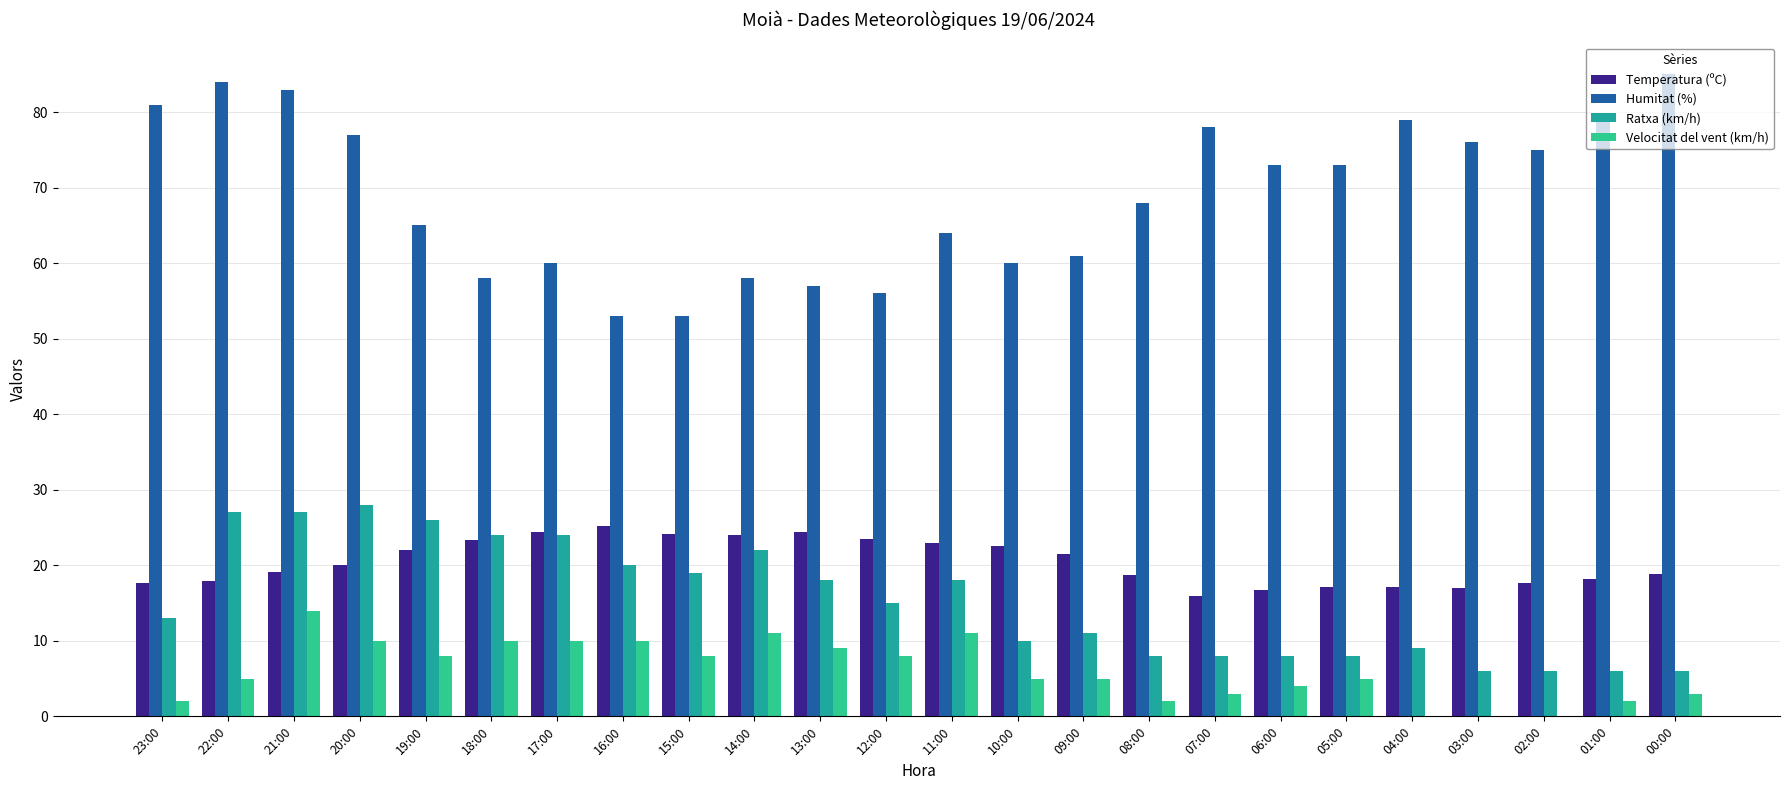

How many categories are shown in the chart?

24